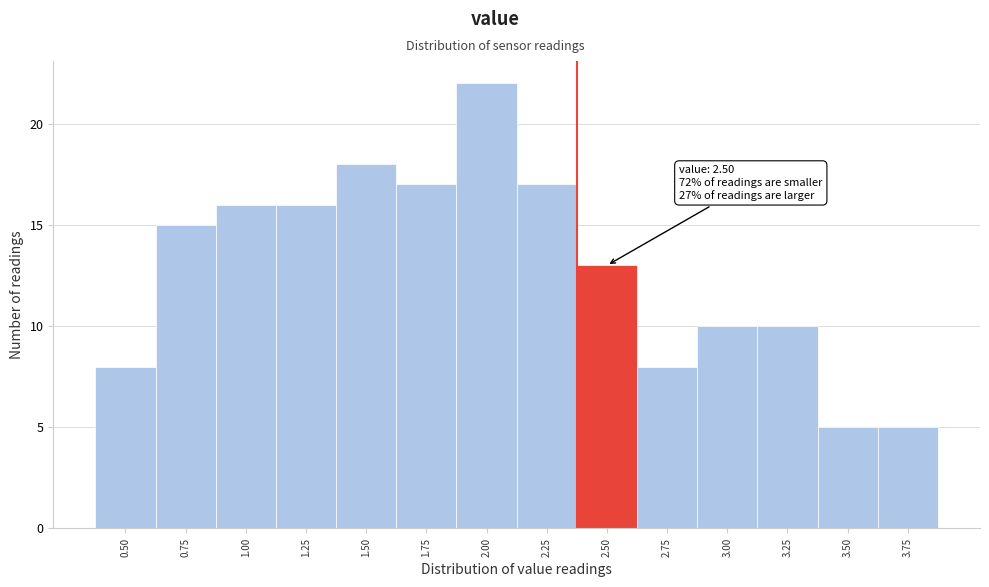

Reading right to left, what are all the values shown in this chart?

3.75=5	3.50=5	3.25=10	3.00=10	2.75=8	2.50=13	2.25=17	2.00=22	1.75=17	1.50=18	1.25=16	1.00=16	0.75=15	0.50=8